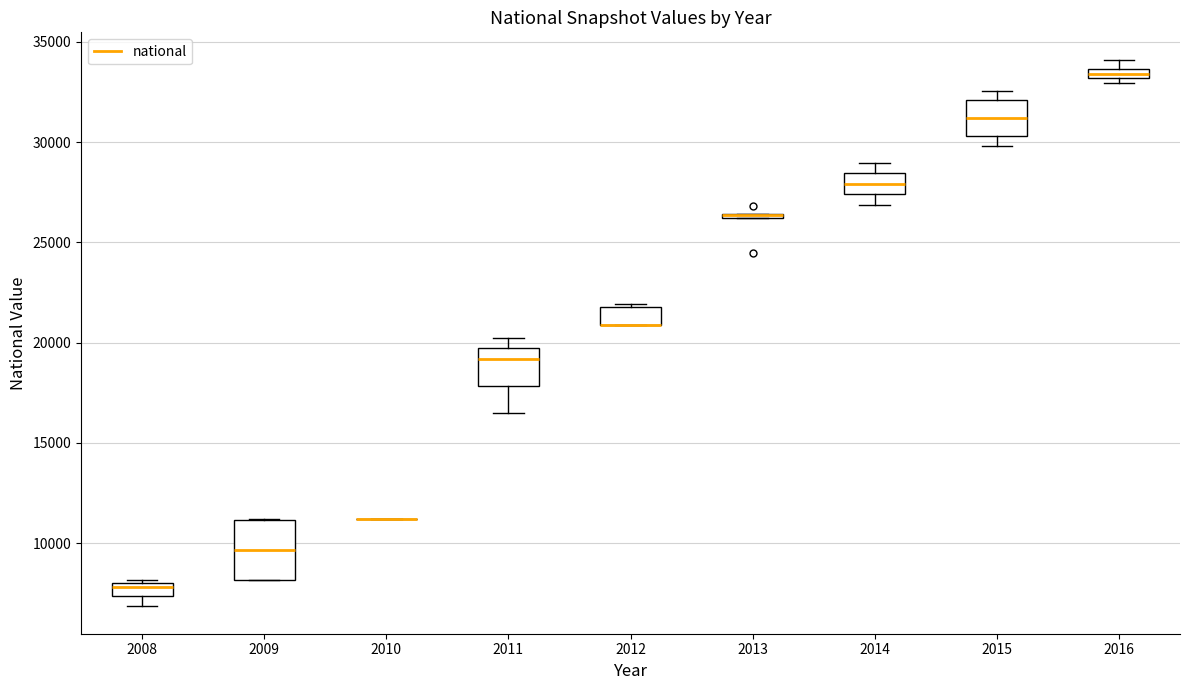

Where is the upper edge of the box at x = 2009 on the y-axis? The values are not printed on the chart, so give them approximately, as read against the axis.

11000